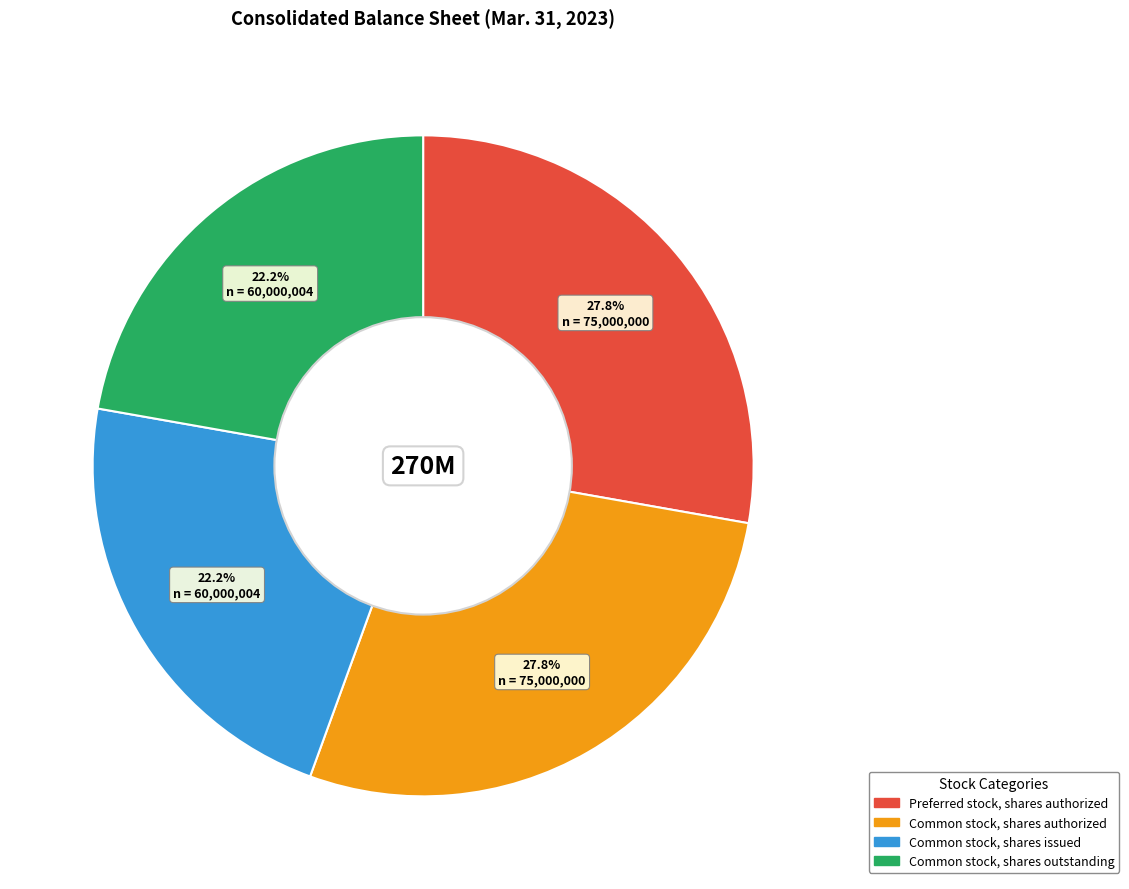

Combined, what portion of the pie is Common stock, shares issued and Common stock, shares outstanding?

44.4%